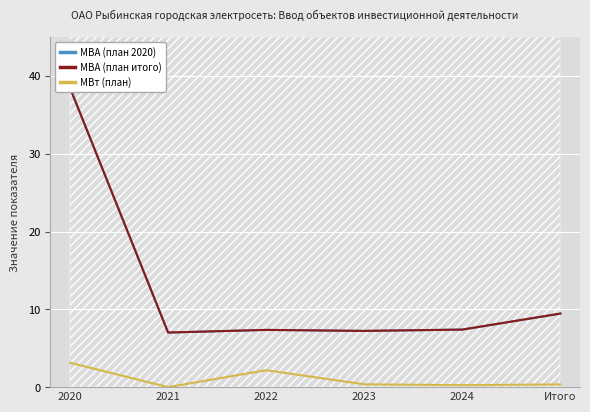

What is the spread (max minus min) of values at 2024?

7.2